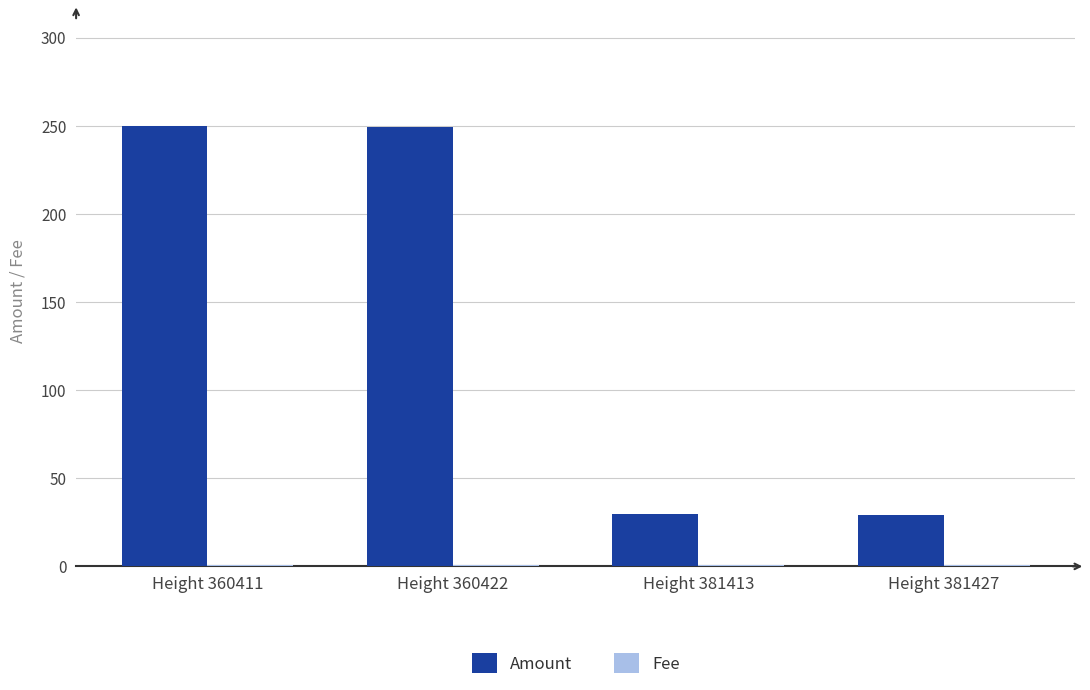

What is the difference between the maximum and minimum values in the Amount series?

221